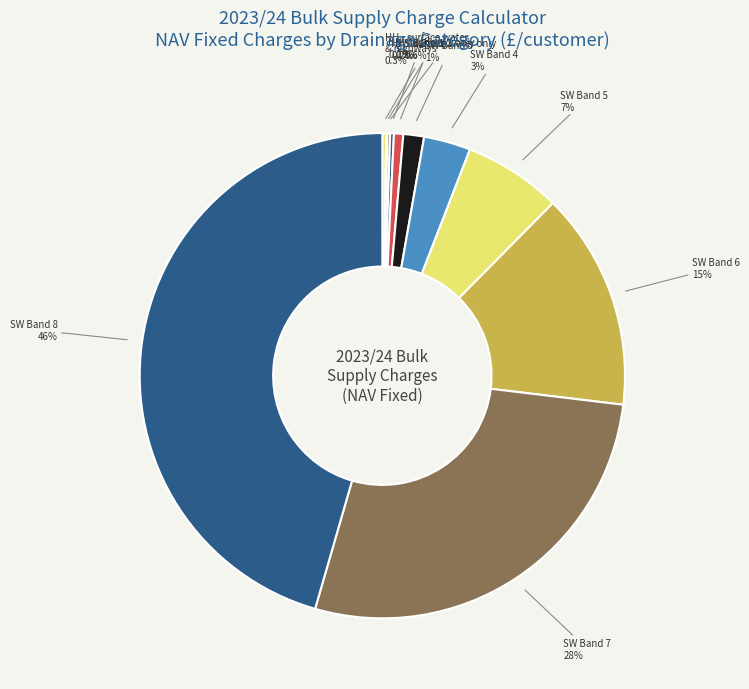

Combined, do SW Band 6 and SW Band 8 account for over 50%?

Yes